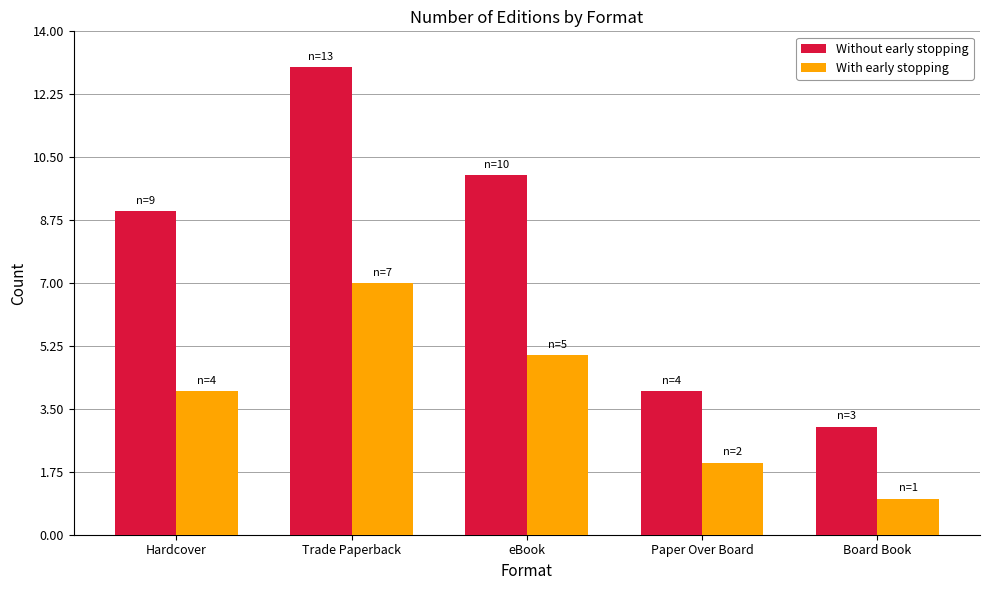

Read the With early stopping value at Board Book.

1